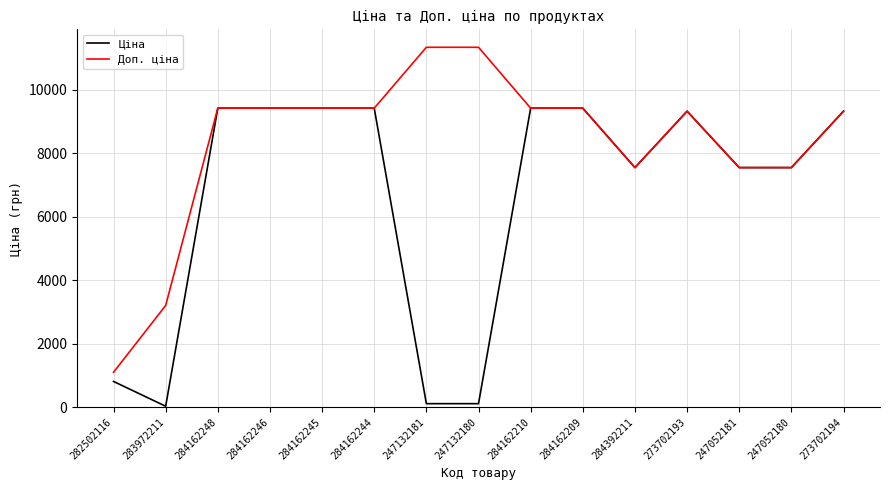

Rank the series by their maximum value, from lowest to highest.

Ціна, Доп. ціна